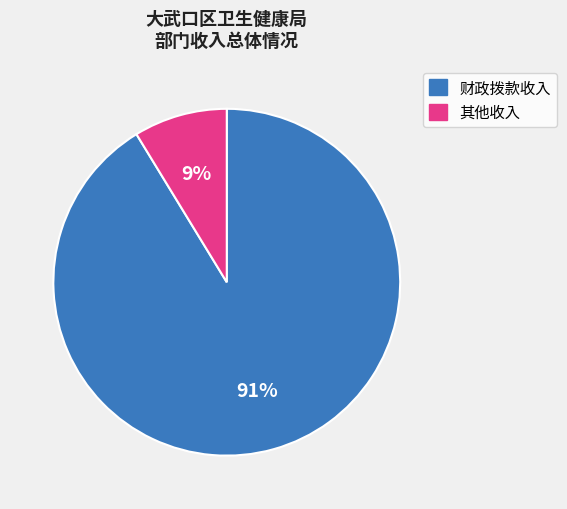

What percentage is the 其他收入 slice, to the nearest percent?

9%